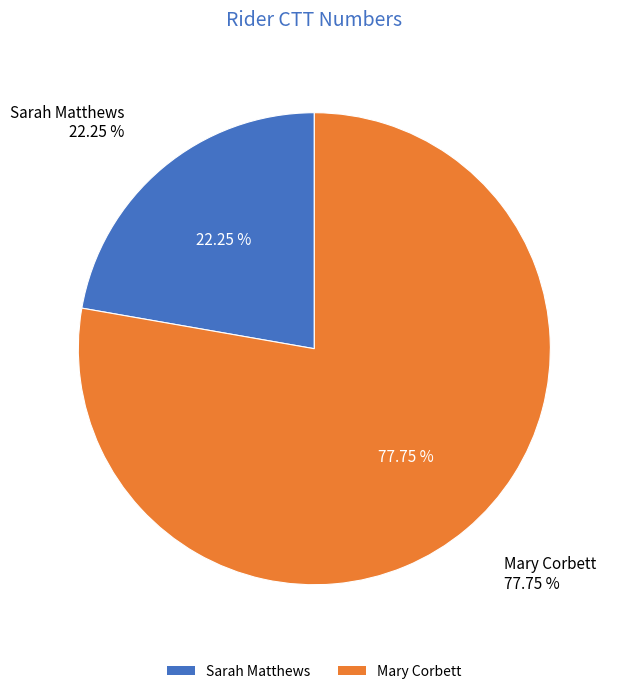

Rank the categories by value from highest to lowest.

Mary Corbett, Sarah Matthews